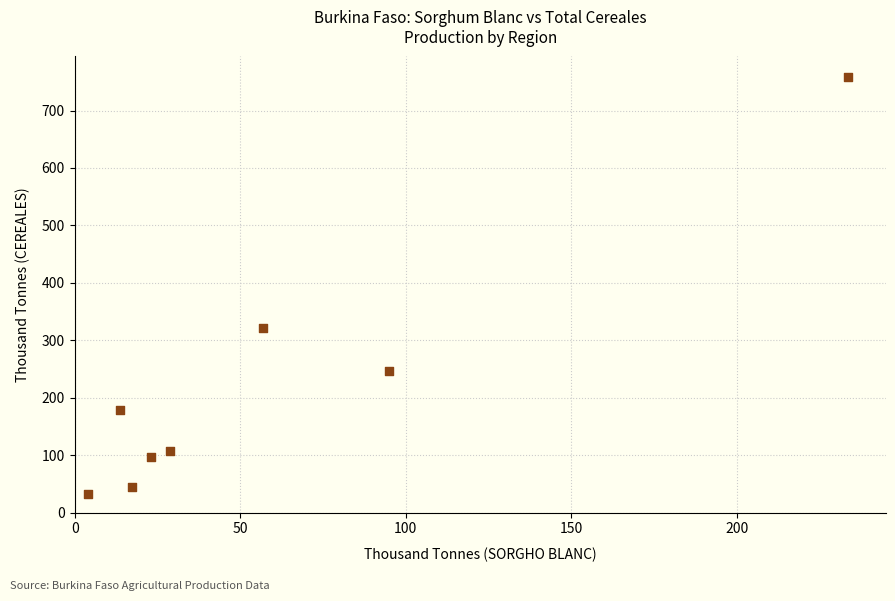

What is the average Y value?

223.2